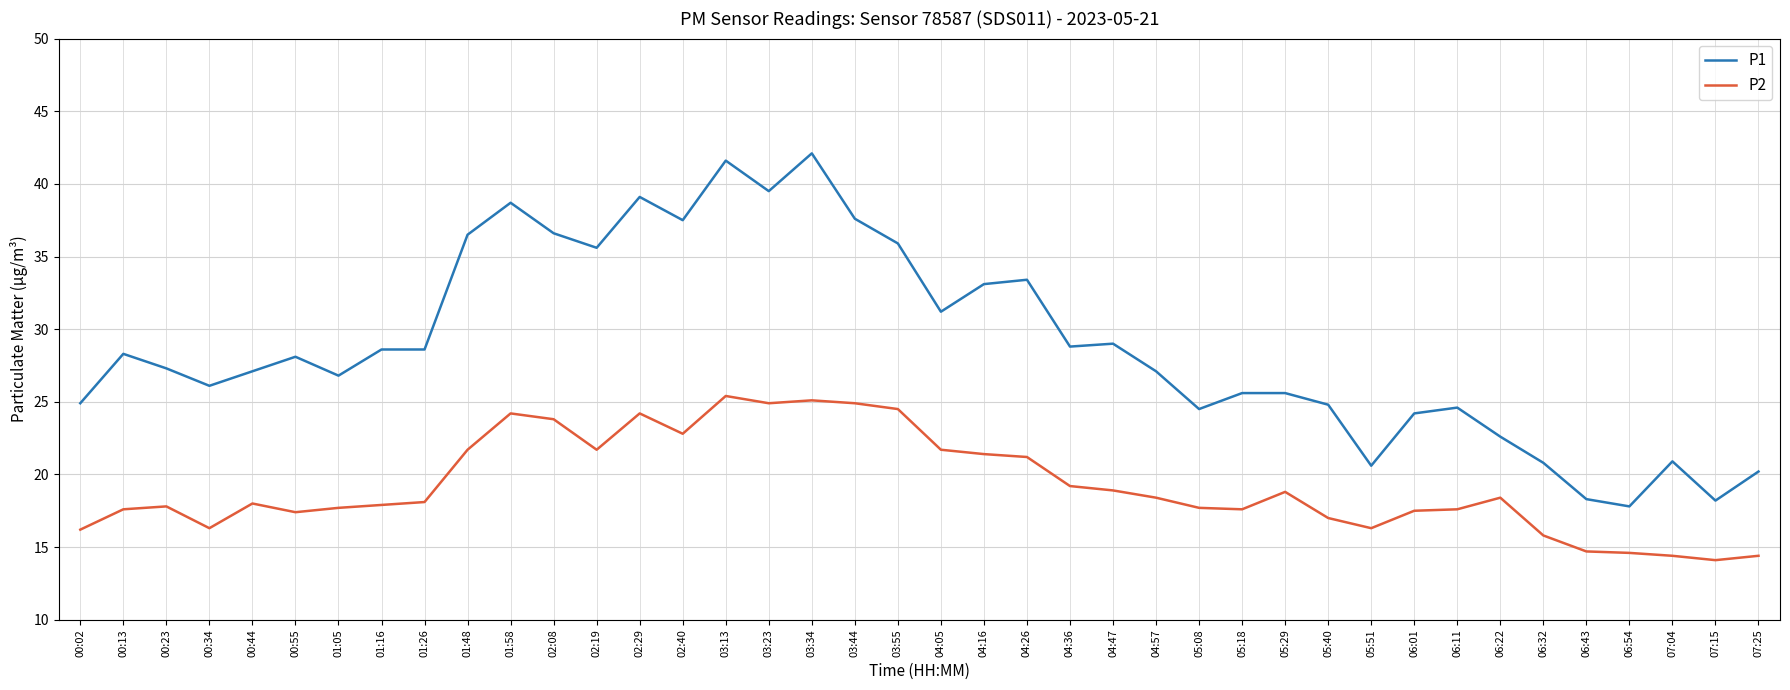

True or false: P2 and P1 cross at least once.

False